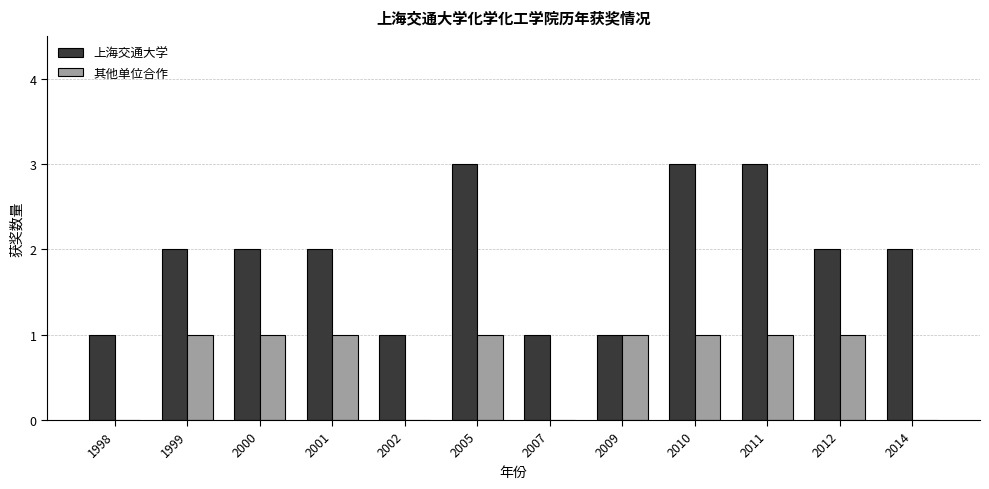

What is the highest value of the 上海交通大学 series?

3